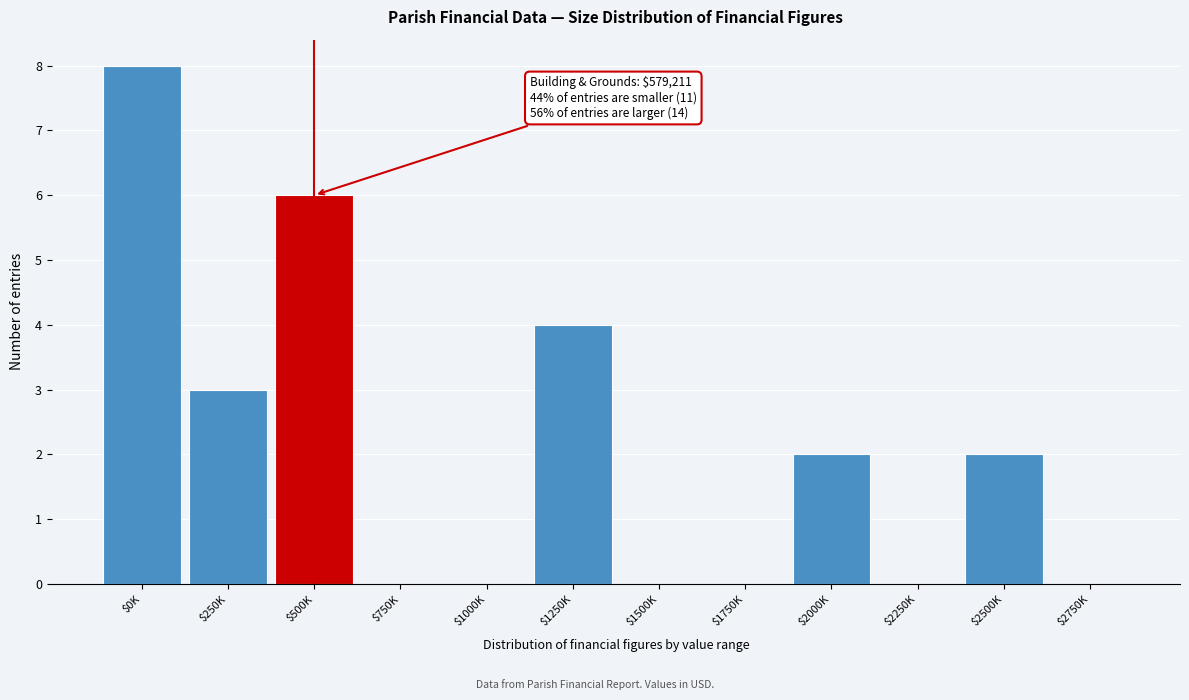

At which category does the chart reach its peak across all series?

$0K